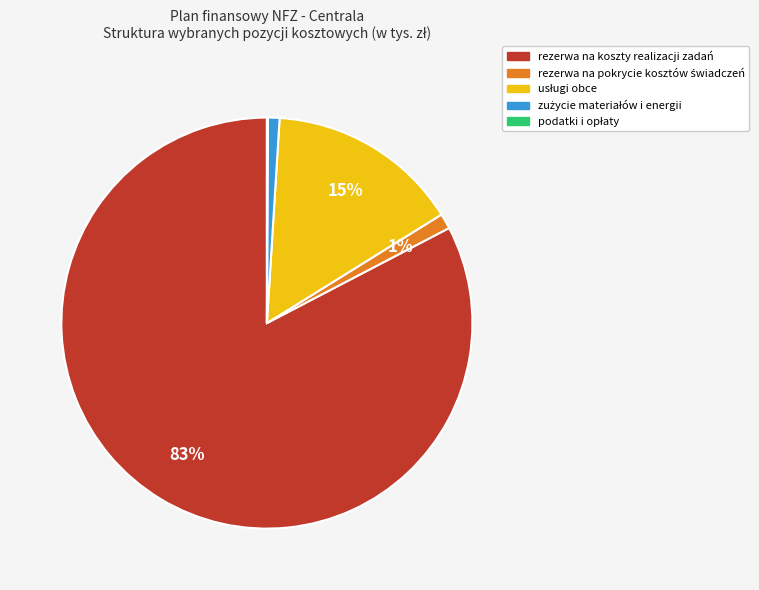

What is the majority slice?

rezerwa na koszty realizacji zadań